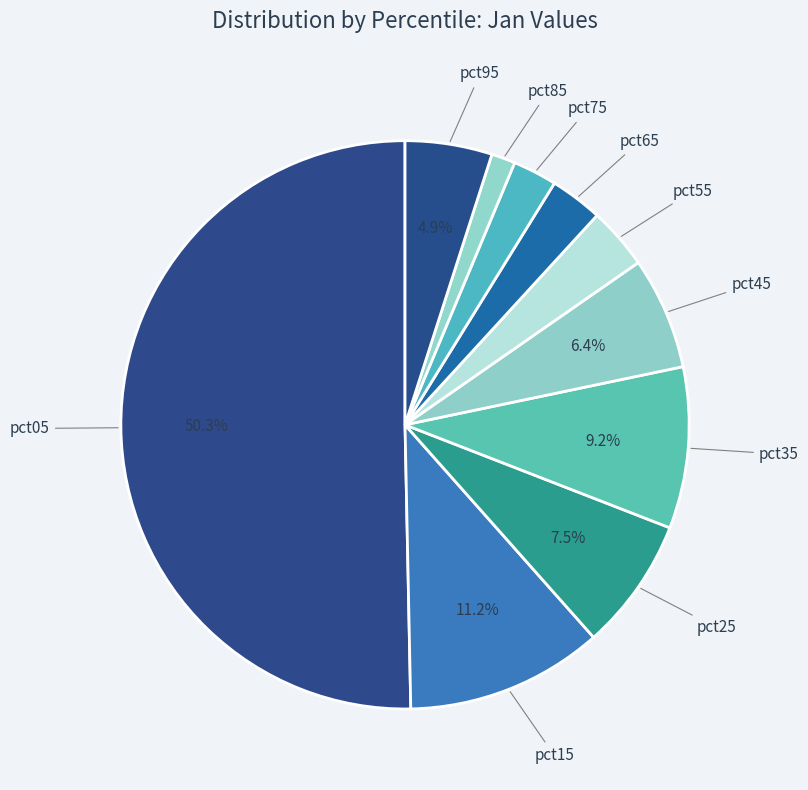

To the nearest percent, what is the average slice percentage?

10%